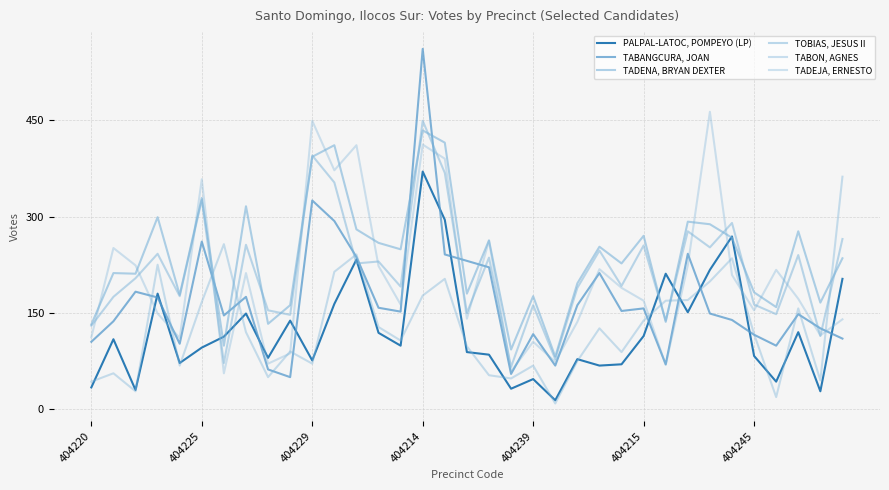

Is this an area chart (filled region under the line)?

No